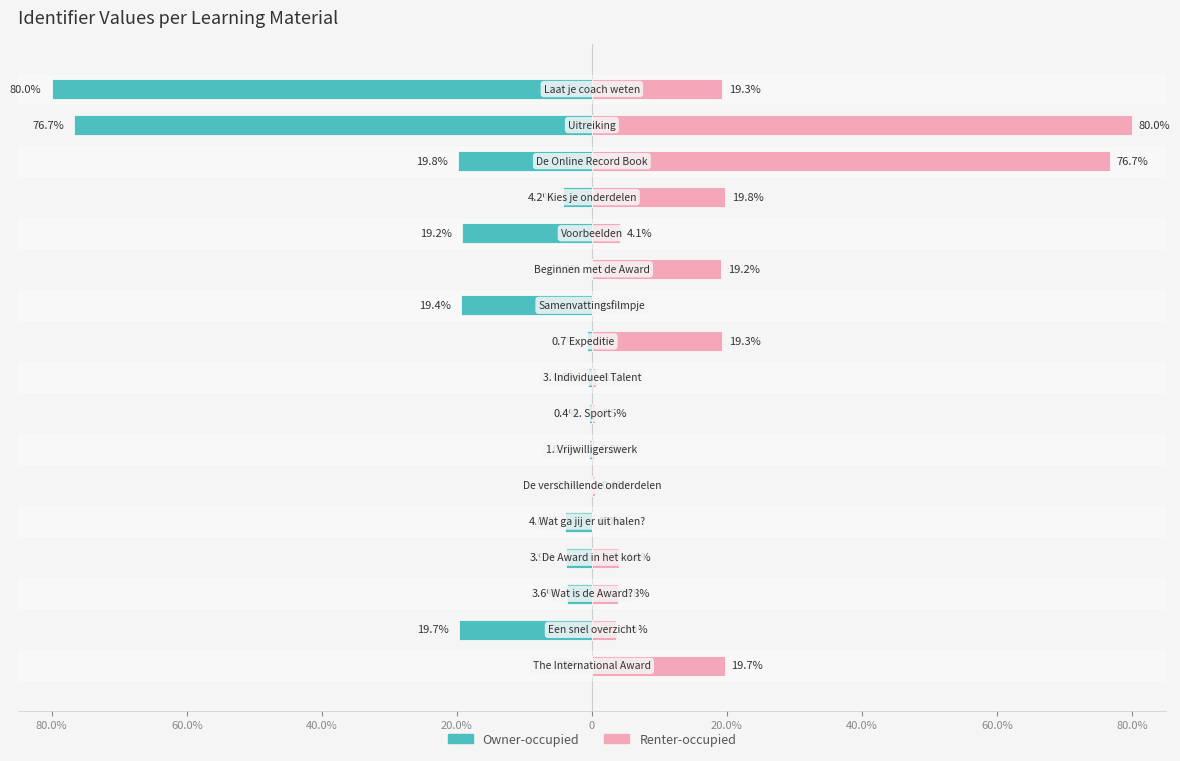

Which series has the largest total across all categories?

Renter-occupied